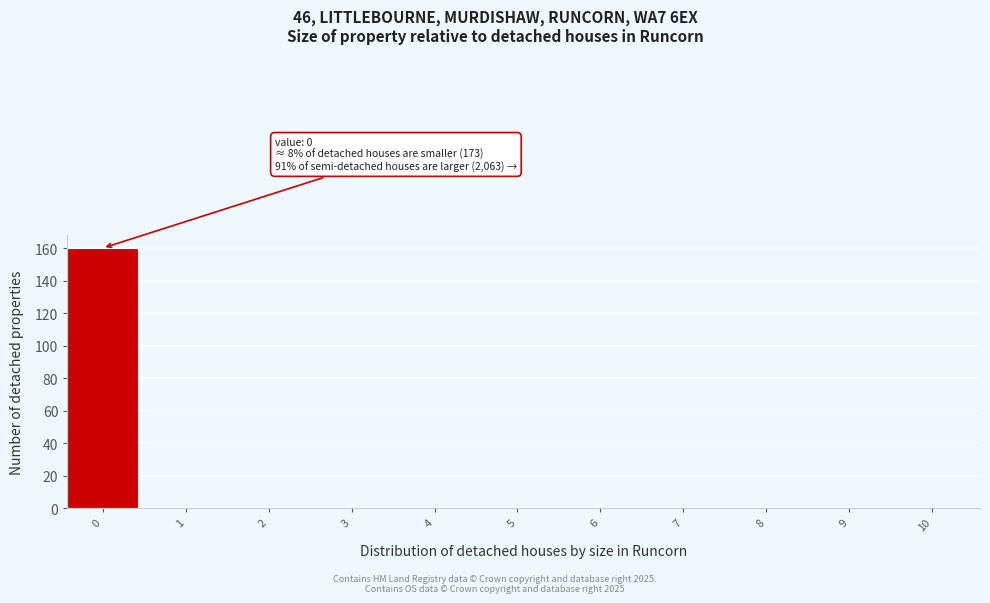

Reading right to left, extract all data points from this chart.

10=0	9=0	8=0	7=0	6=0	5=0	4=0	3=0	2=0	1=0	0=160